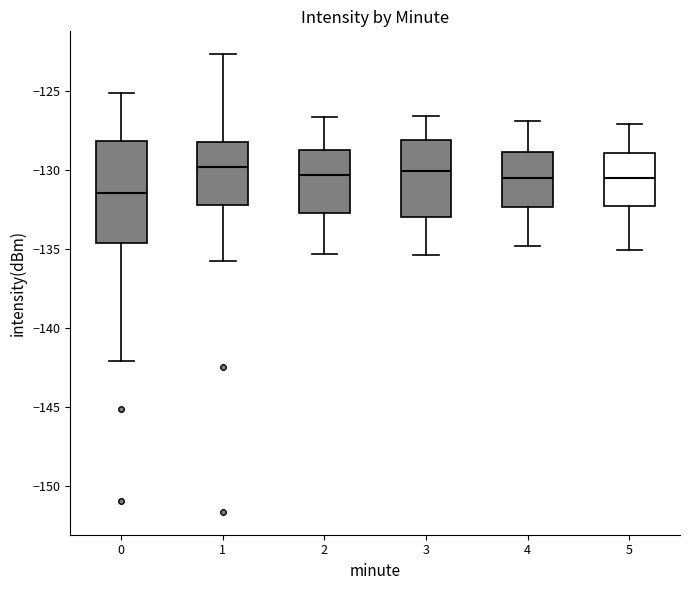

Reading left to right, read every box against the y-axis: the position of its median line, the range the box covers, and the ends of its whiskers. The values are not printed on the chart, so give them approximately, as read against the axis.

0: median -131.5, box -134.5 to -128.0, whiskers -142.0 to -125.0
1: median -130.0, box -132.0 to -128.5, whiskers -136.0 to -122.5
2: median -130.5, box -132.5 to -128.5, whiskers -135.5 to -126.5
3: median -130.0, box -133.0 to -128.0, whiskers -135.5 to -126.5
4: median -130.5, box -132.5 to -129.0, whiskers -135.0 to -127.0
5: median -130.5, box -132.5 to -129.0, whiskers -135.0 to -127.0